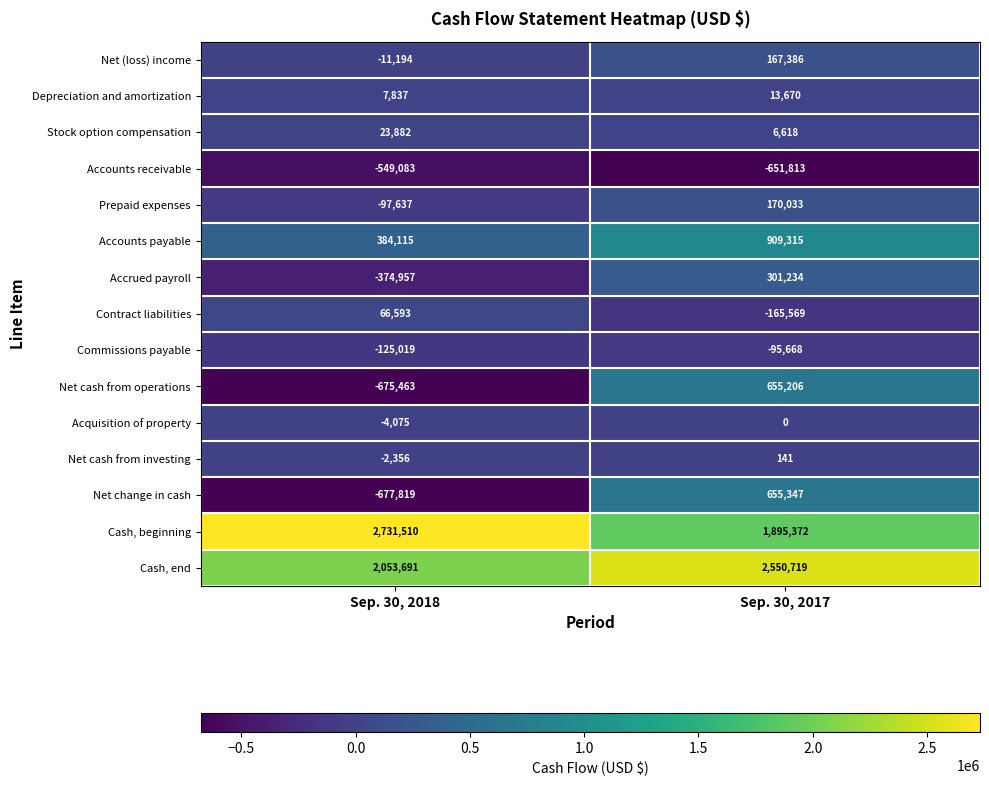

What is the sum of the Net cash from investing values at Sep. 30, 2017 and Sep. 30, 2018?

-2215